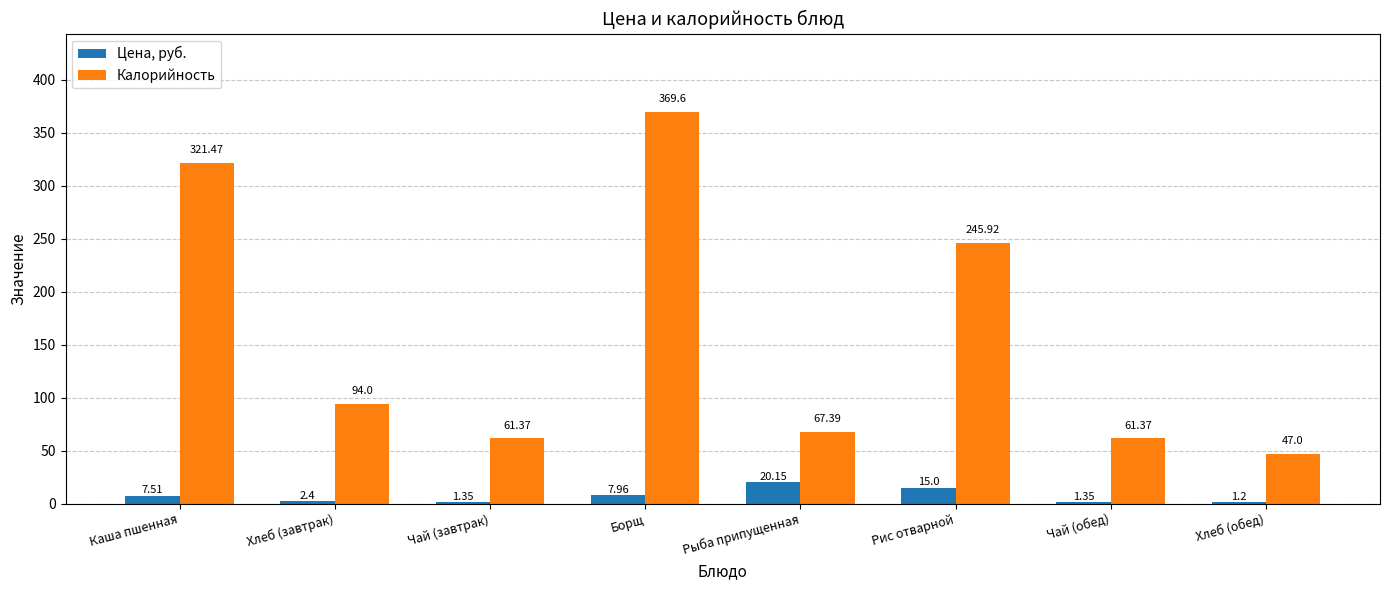

At which category is the sum across all series the highest?

Борщ